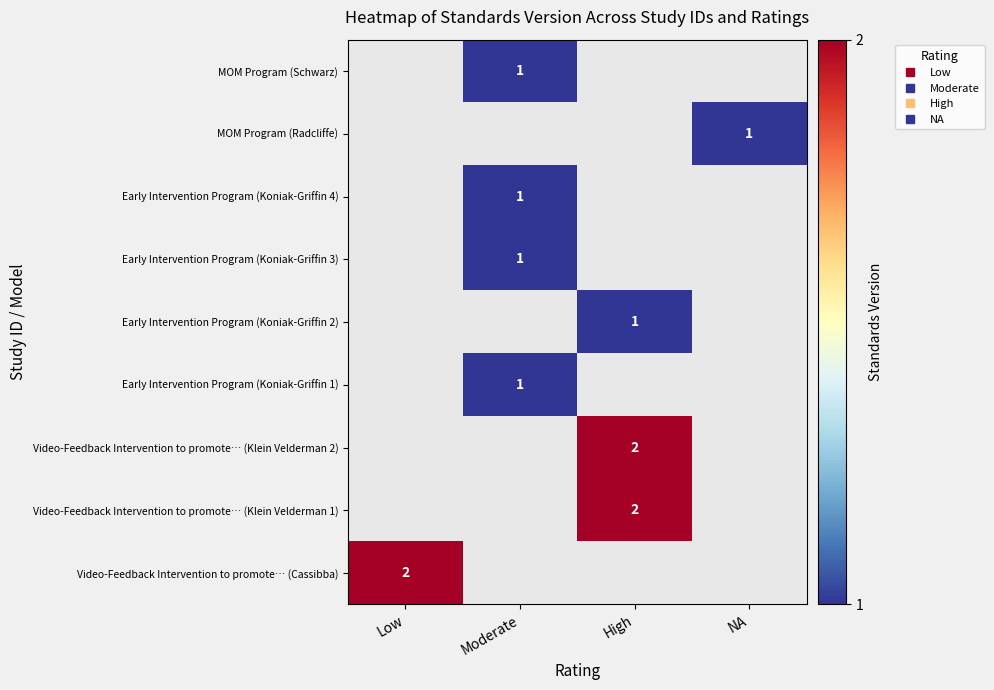

Is it true that MOM Program (Radcliffe) equals 0.5 at NA?

False